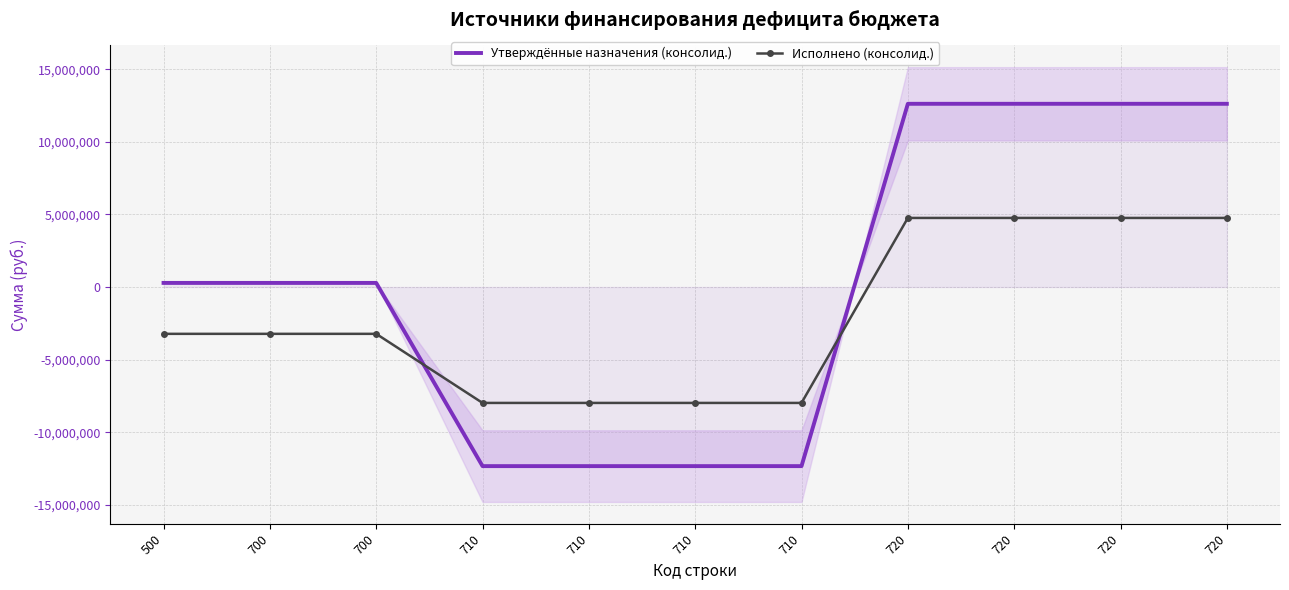

How many intersections are there between Утверждённые назначения (консолид.) and Исполнено (консолид.)?

2